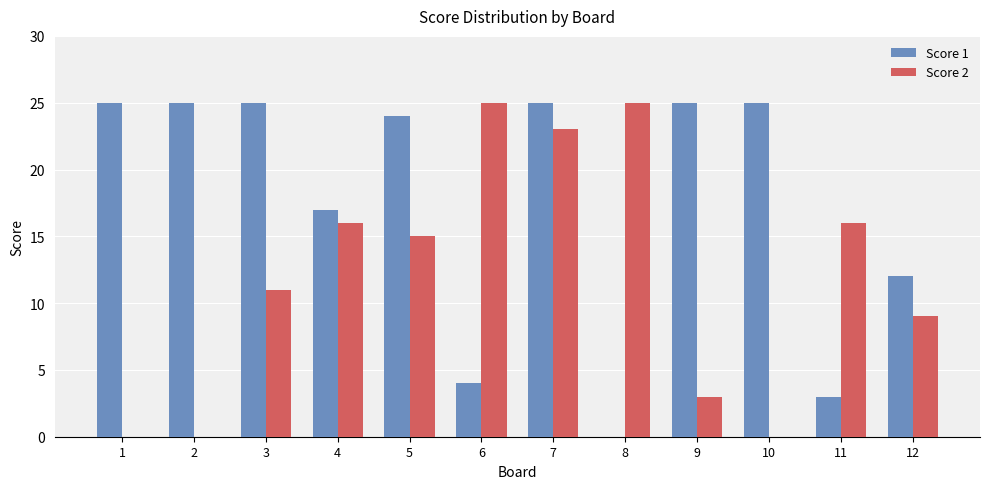

What is the sum of all Score 1 values?

210